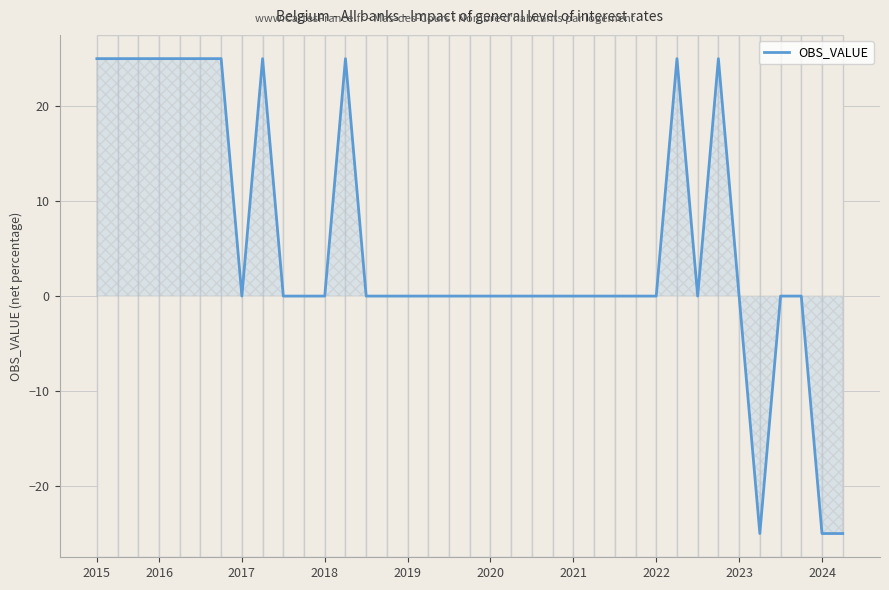

Reading left to right, extract all data points from this chart.

25	25	25	25	25	25	25	0	25	0	0	0	25	0	0	0	0	0	0	0	0	0	0	0	0	0	0	0	25	0	25	0	-25	0	0	-25	-25